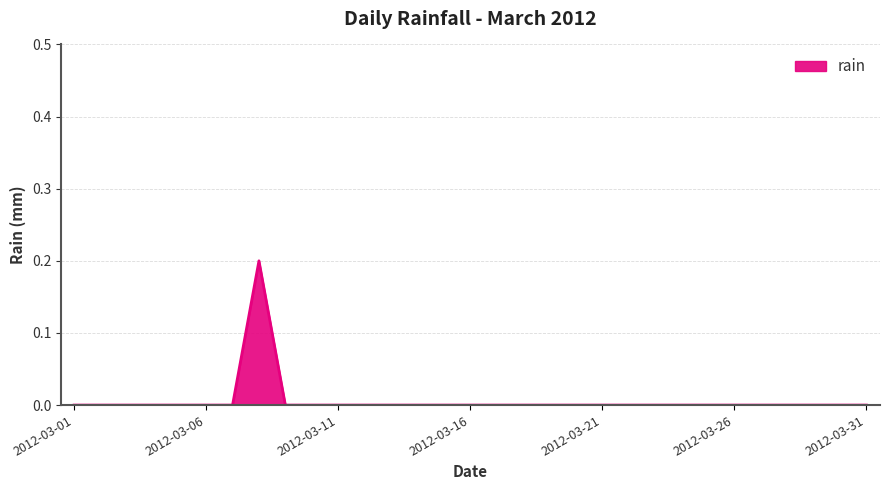

Where is the first local maximum?

2012-03-08